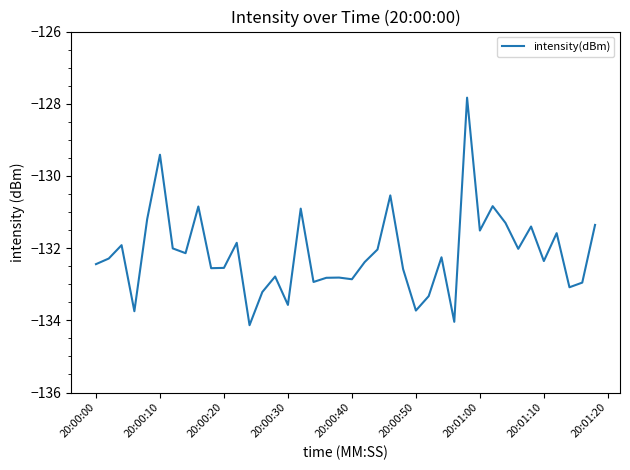

What is the difference between the maximum and minimum values?

6.3